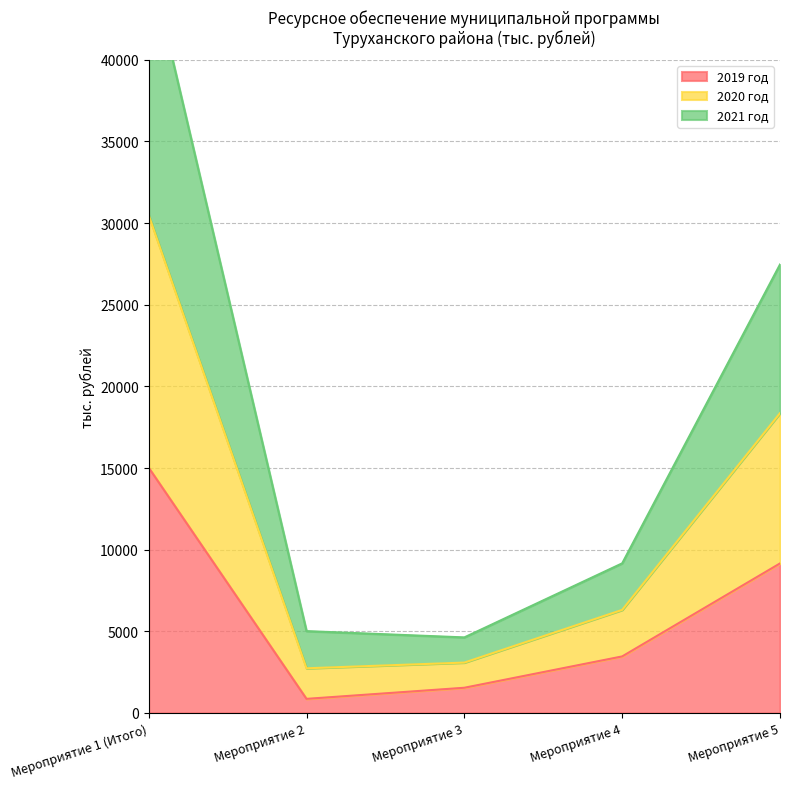

True or false: 2021 год and 2019 год intersect in this chart.

False